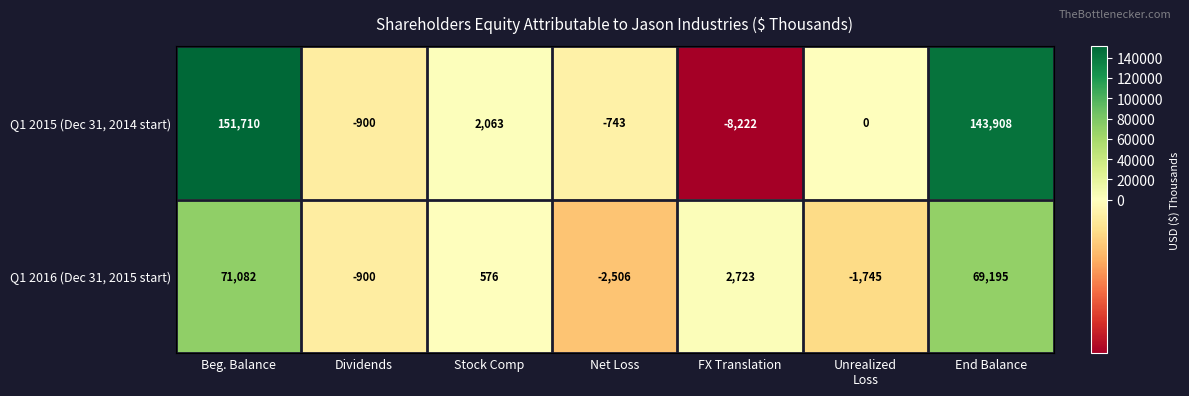

The Q1 2015 (Dec 31, 2014 start) series shows -1575 at Dividends. True or false?

False